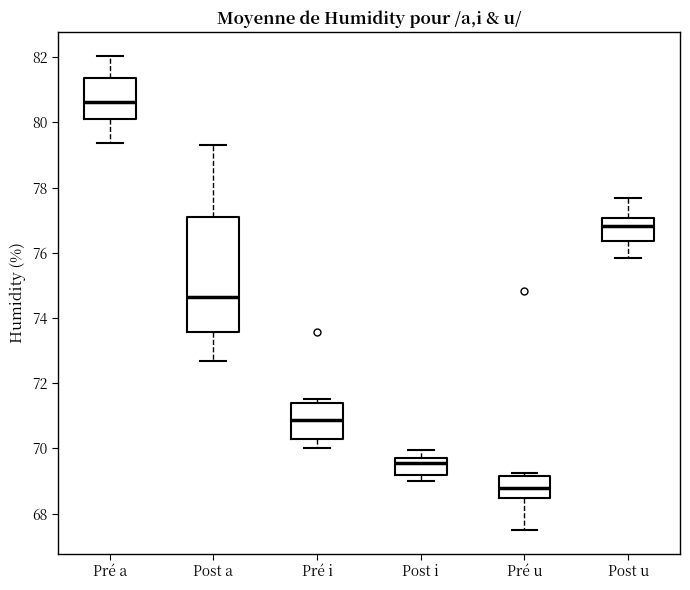

Reading left to right, read every box against the y-axis: the position of its median line, the range the box covers, and the ends of its whiskers. The values are not printed on the chart, so give them approximately, as read against the axis.

Pré a: median 80.6, box 80.2 to 81.4, whiskers 79.4 to 82.0
Post a: median 74.6, box 73.6 to 77.0, whiskers 72.6 to 79.4
Pré i: median 70.8, box 70.2 to 71.4, whiskers 70.0 to 71.6
Post i: median 69.6, box 69.2 to 69.8, whiskers 69.0 to 70.0
Pré u: median 68.8, box 68.4 to 69.2, whiskers 67.6 to 69.2 (just above the box's upper edge)
Post u: median 76.8, box 76.4 to 77.0, whiskers 75.8 to 77.6